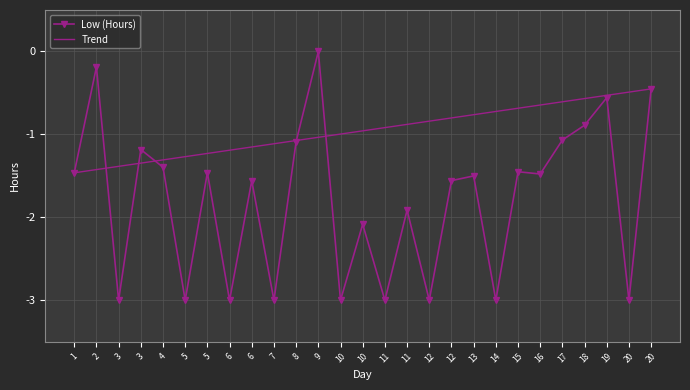

How many values in the Low (Hours) series are below -1?

22